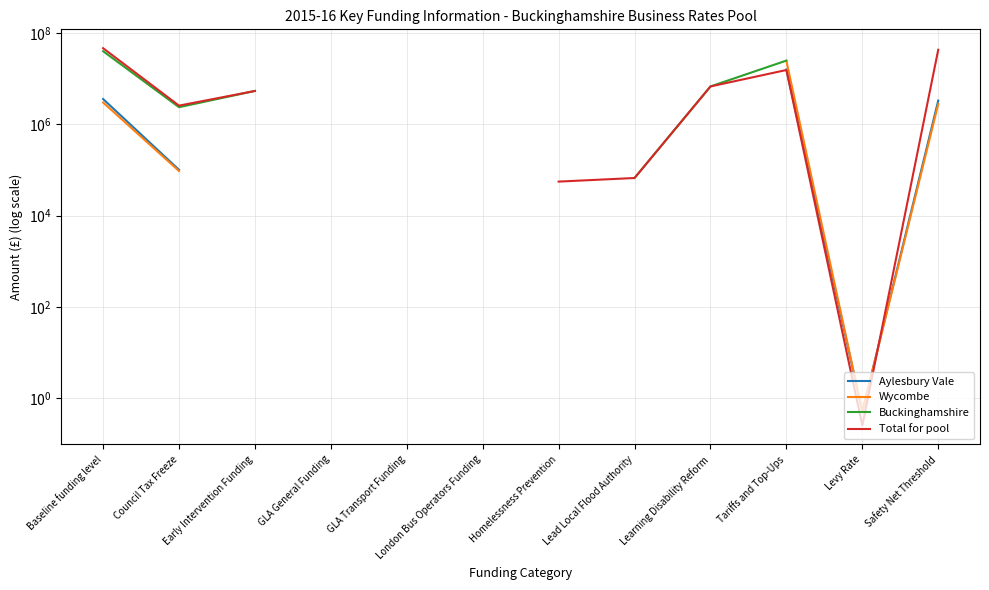

How many lines are shown in the chart?

4